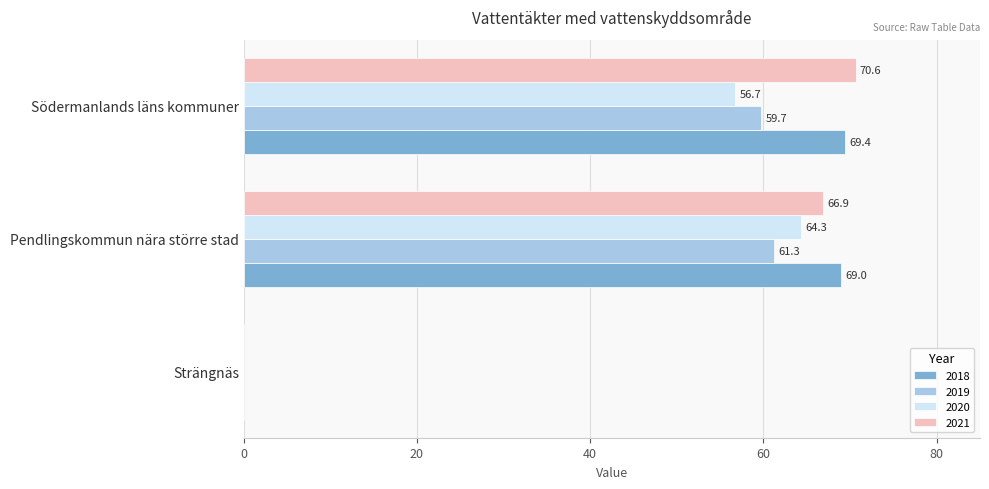

Which label corresponds to the largest value in the chart?

Södermanlands läns kommuner